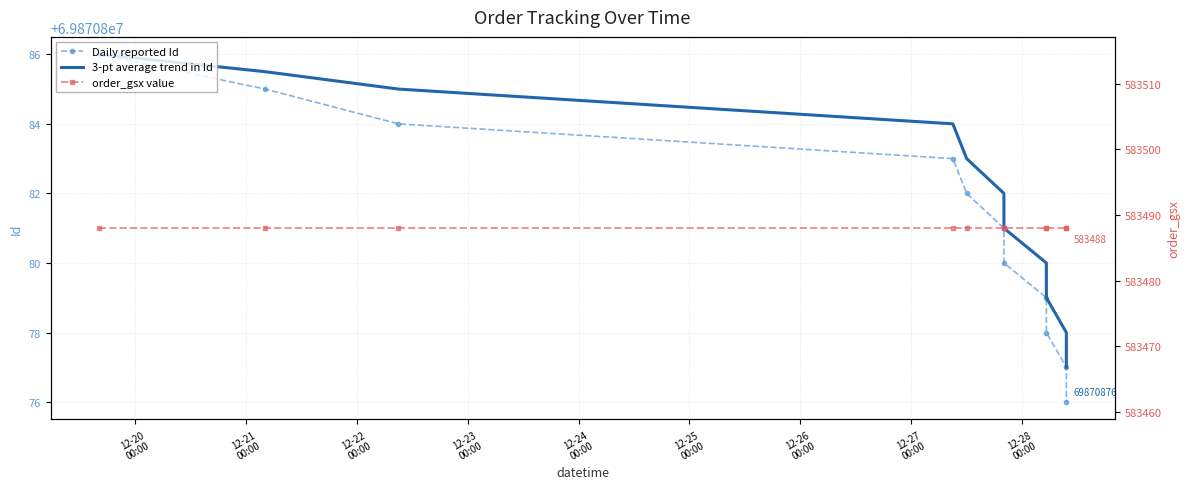

What is the value of the Daily reported Id point at the 8th from the left?

69870879.0